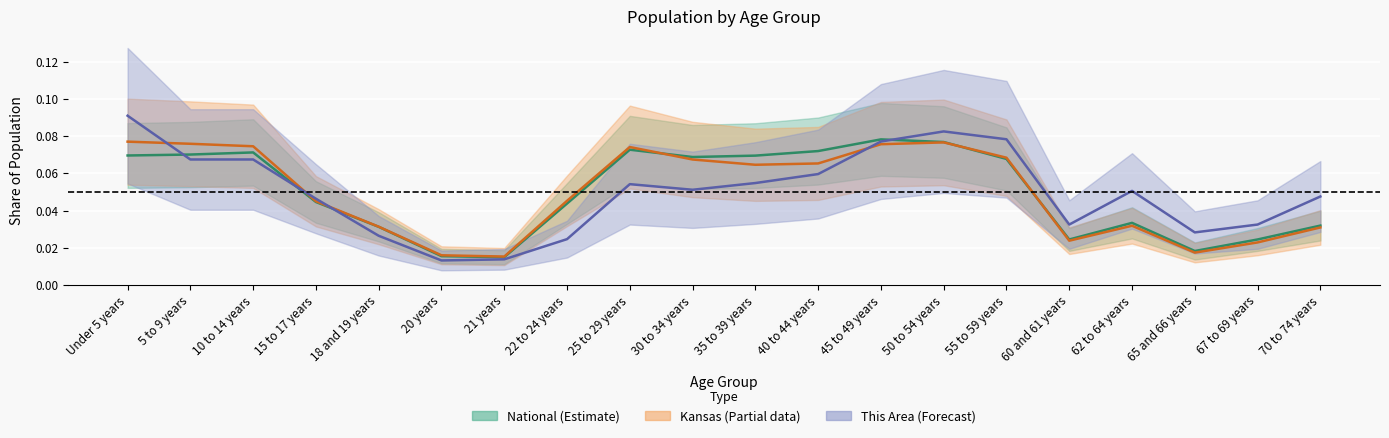

The Kansas series shows 0.1 at 18 and 19 years. True or false?

False